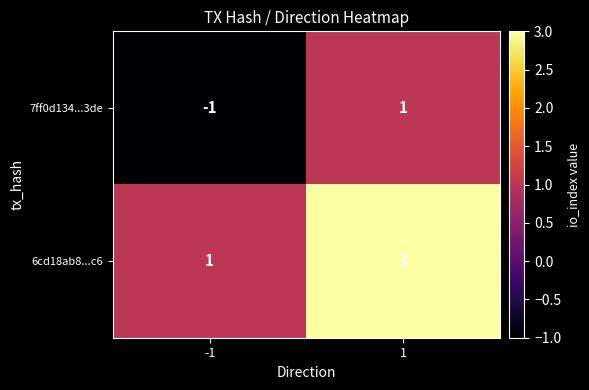

Rank the categories by 6cd18ab8...c6 value from highest to lowest.

1, -1